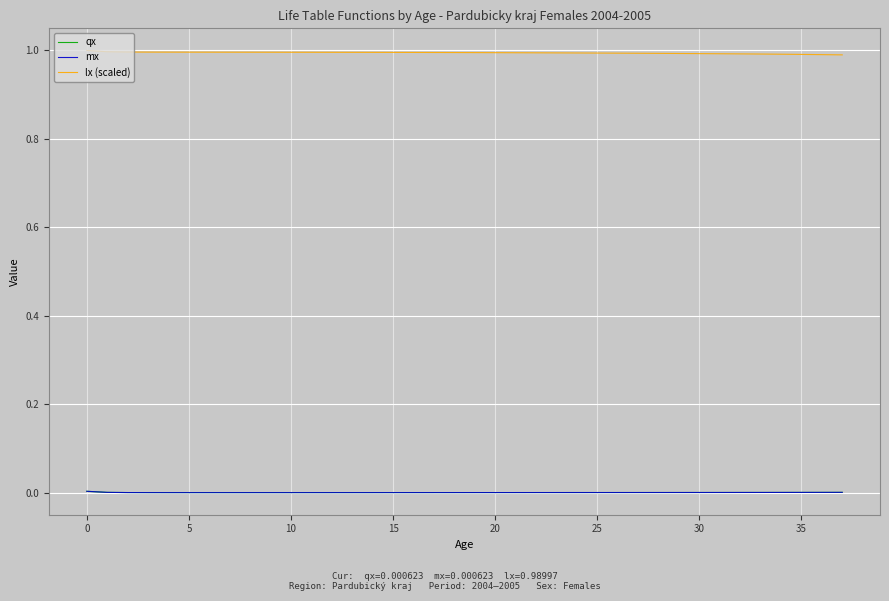

How many categories are shown in the chart?

38